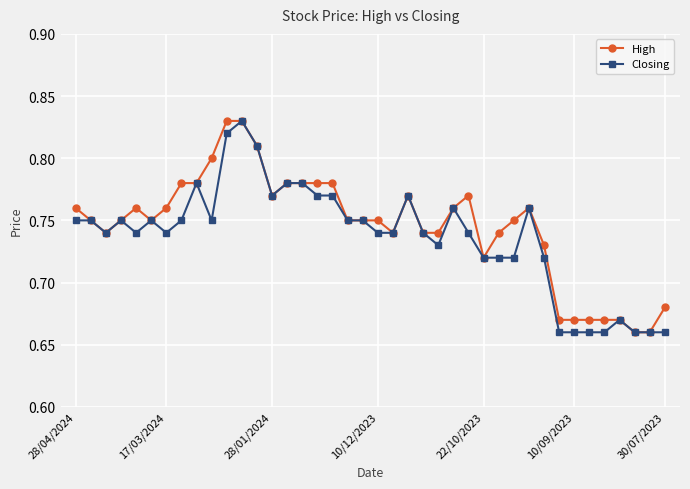

Is this an area chart (filled region under the line)?

No